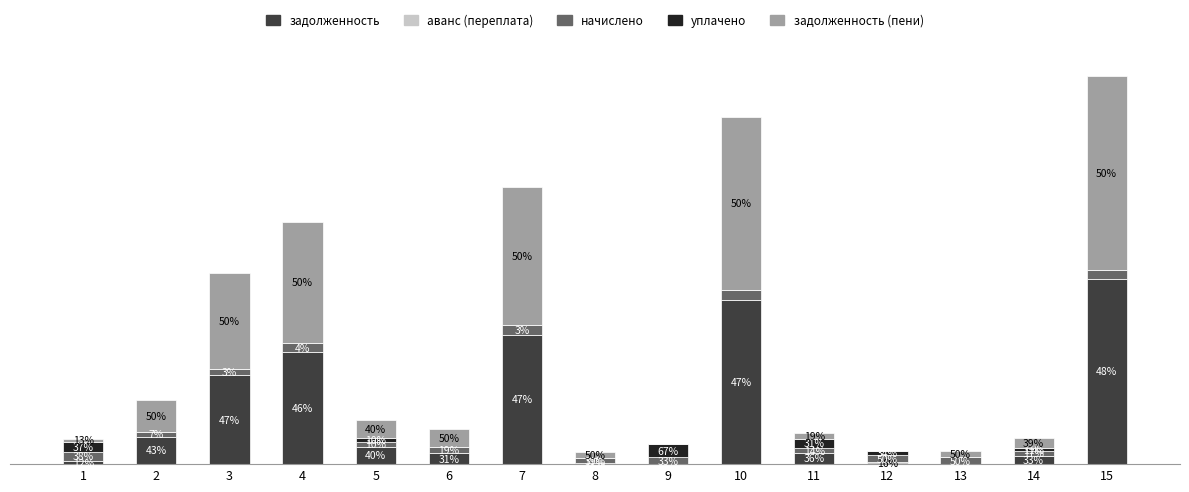

At how many categories does at least one series exceed 21455?

1